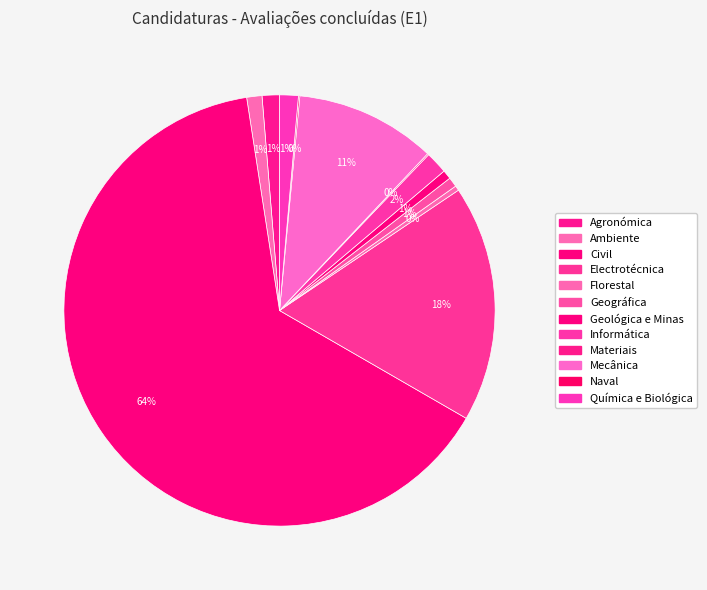

Which category accounts for the majority?

Civil